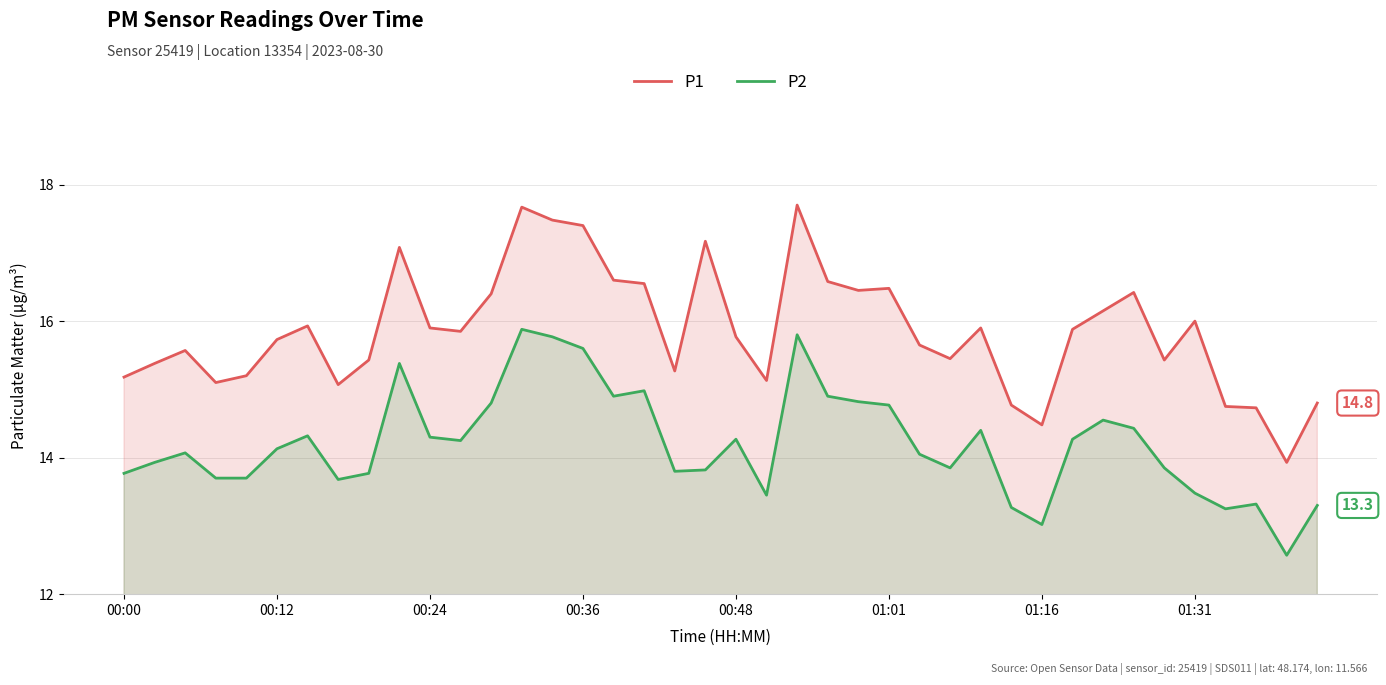

List the series in order of their overall mean, lowest first.

P2, P1